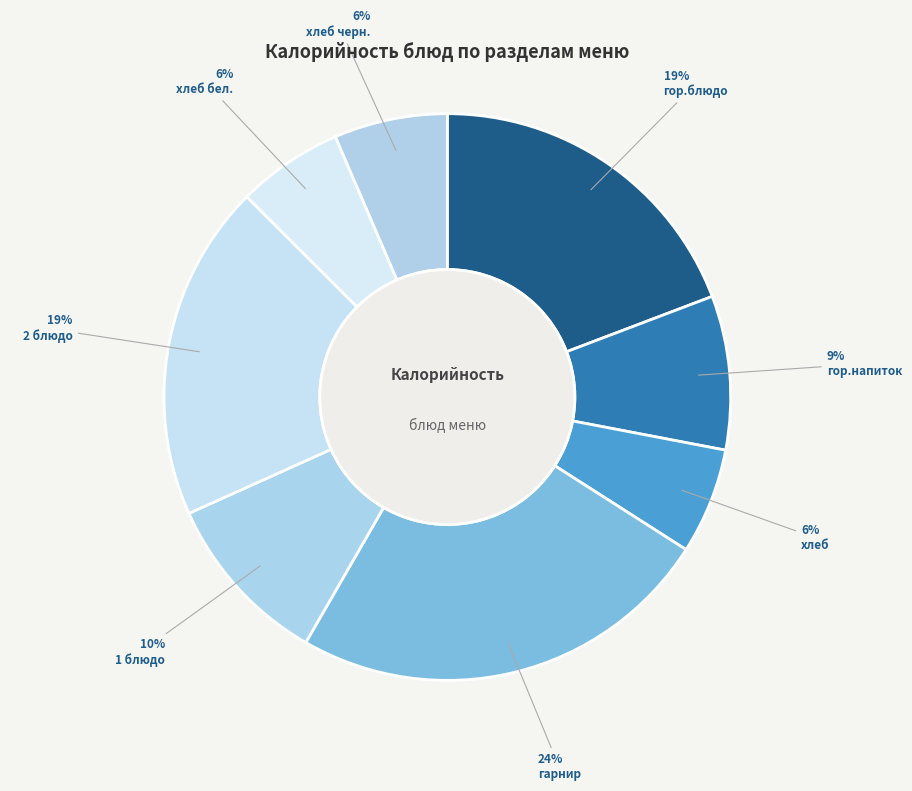

Approximately how many times larger is the value at хлеб черн. compared to гарнир?

0.3